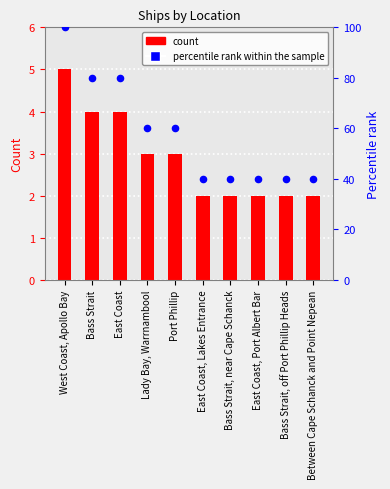

Which series has the widest spread of Y values?

Percentile rank within the sample